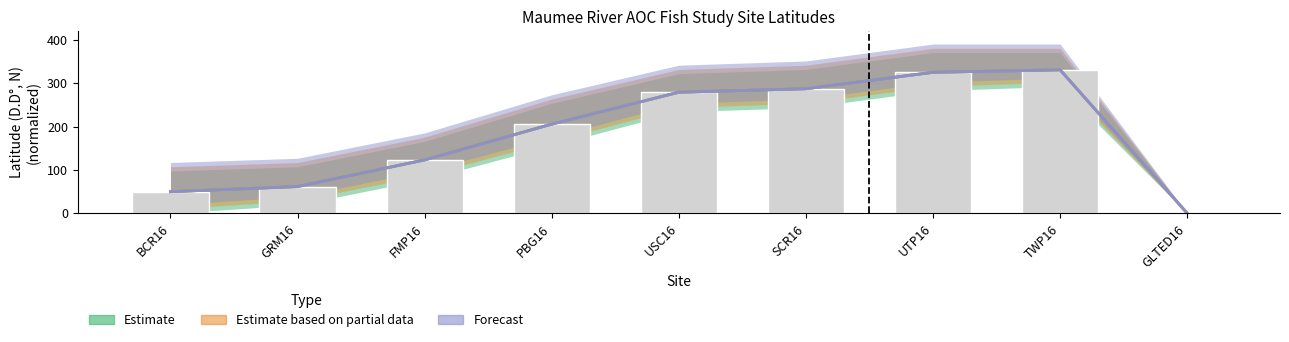

What is the average value of the Estimate based on partial data series?

184.7